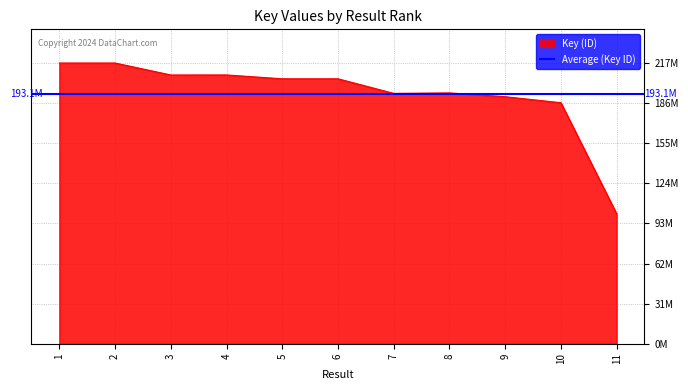

Where is the data nearest to the value 158696705?

10